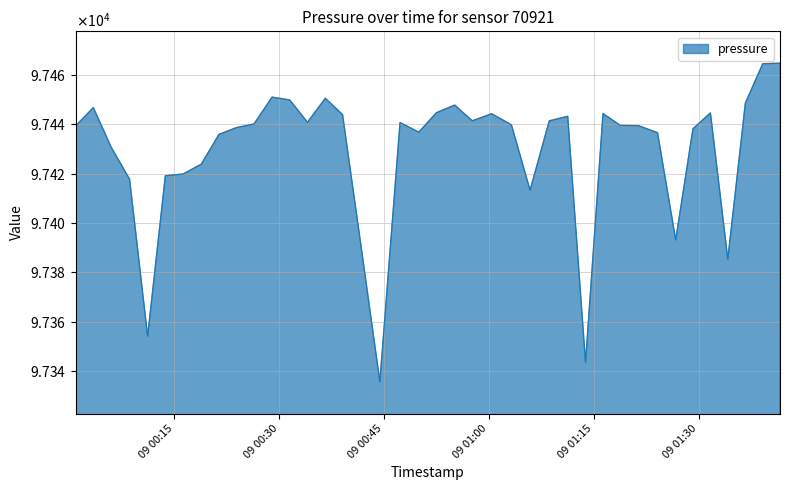

Does the chart have visible grid lines?

Yes